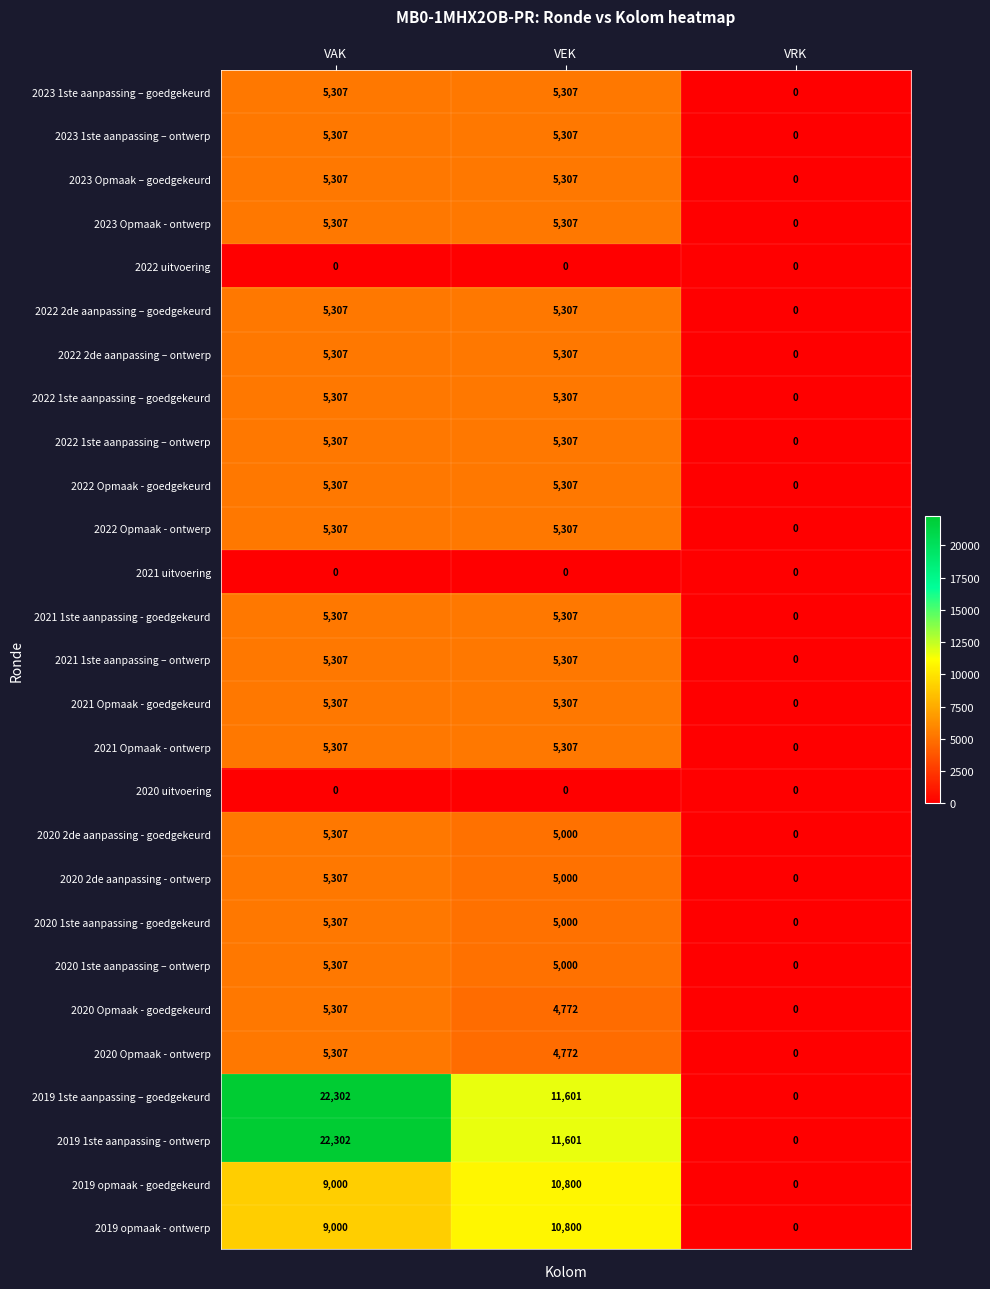

What is the difference between the highest and lowest values at VAK?

22302